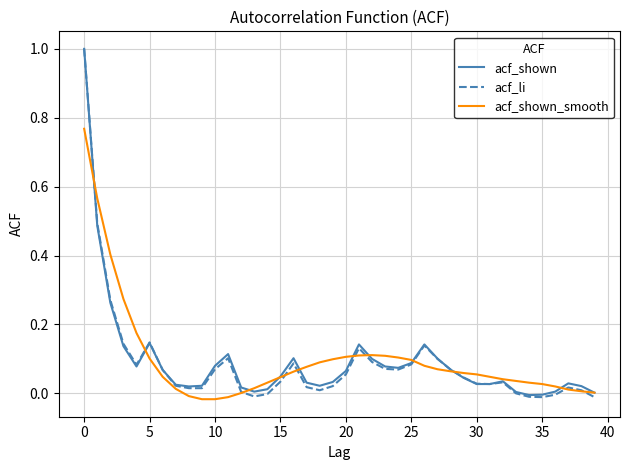

What is the highest value of the acf_shown series?

1.0